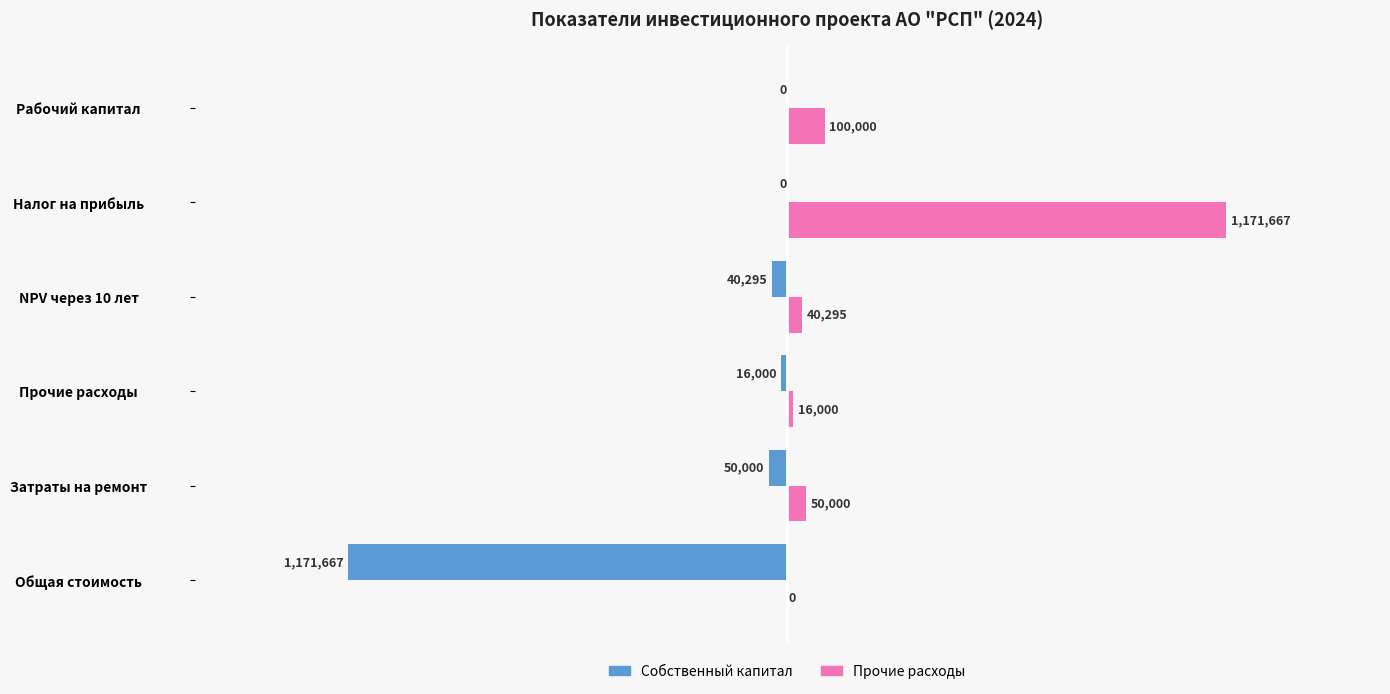

What are all the series names shown in the legend?

Собственный капитал, Прочие расходы